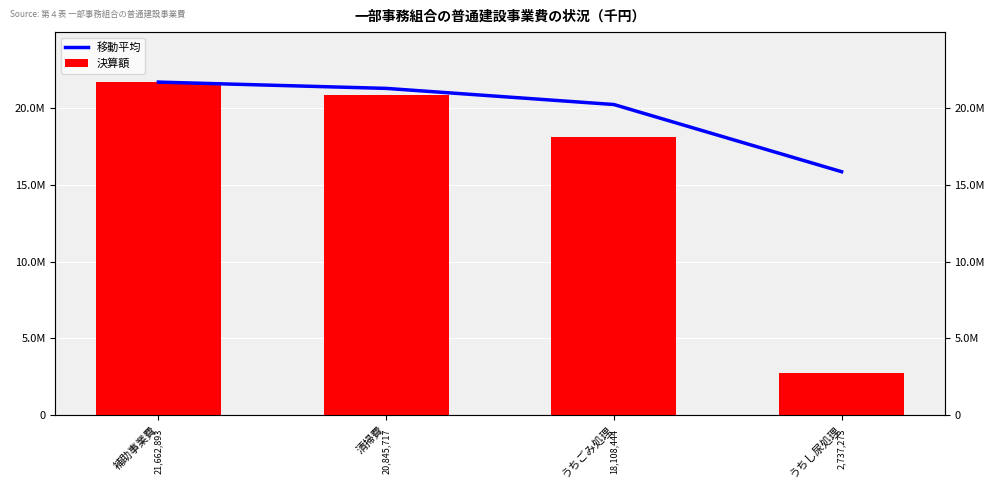

The 決算額 series shows 13696362.4 at 補助事業費. True or false?

False